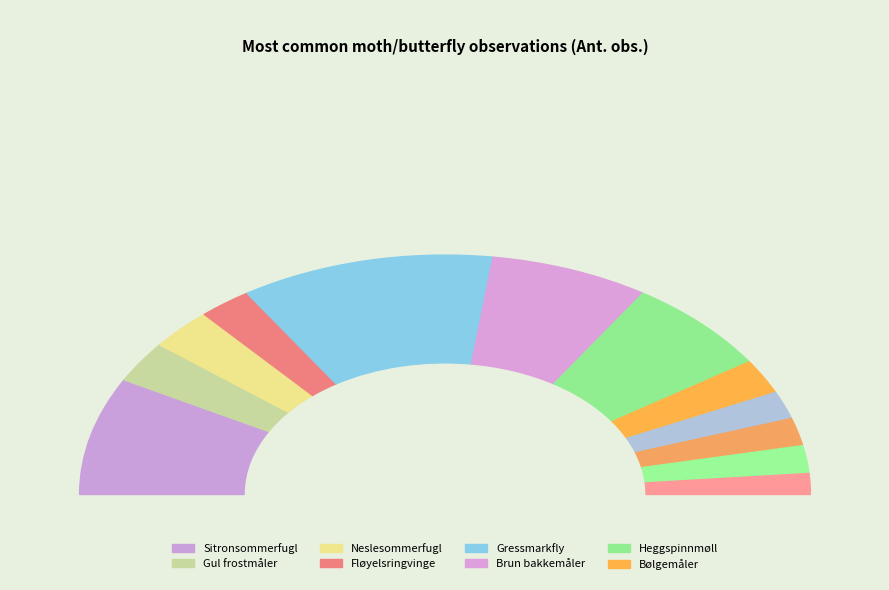

What portion of the pie excludes Heggspinnmøll?

86.9%